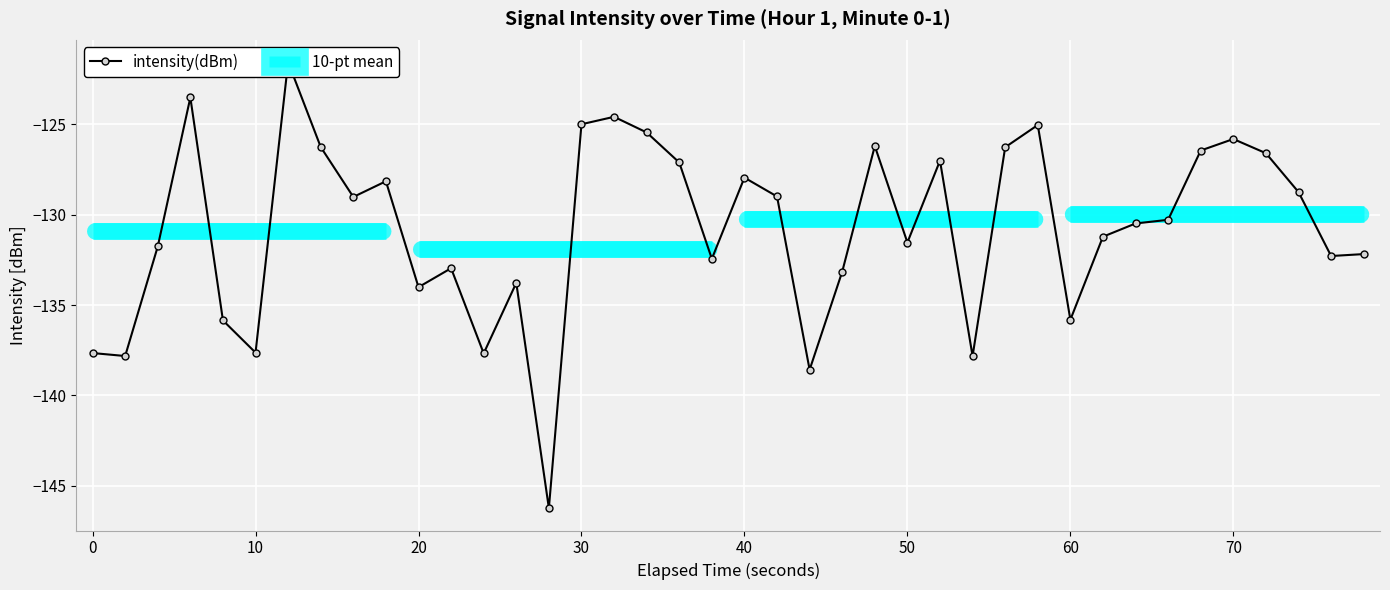

True or false: the data shows -58.7 at 39.

False